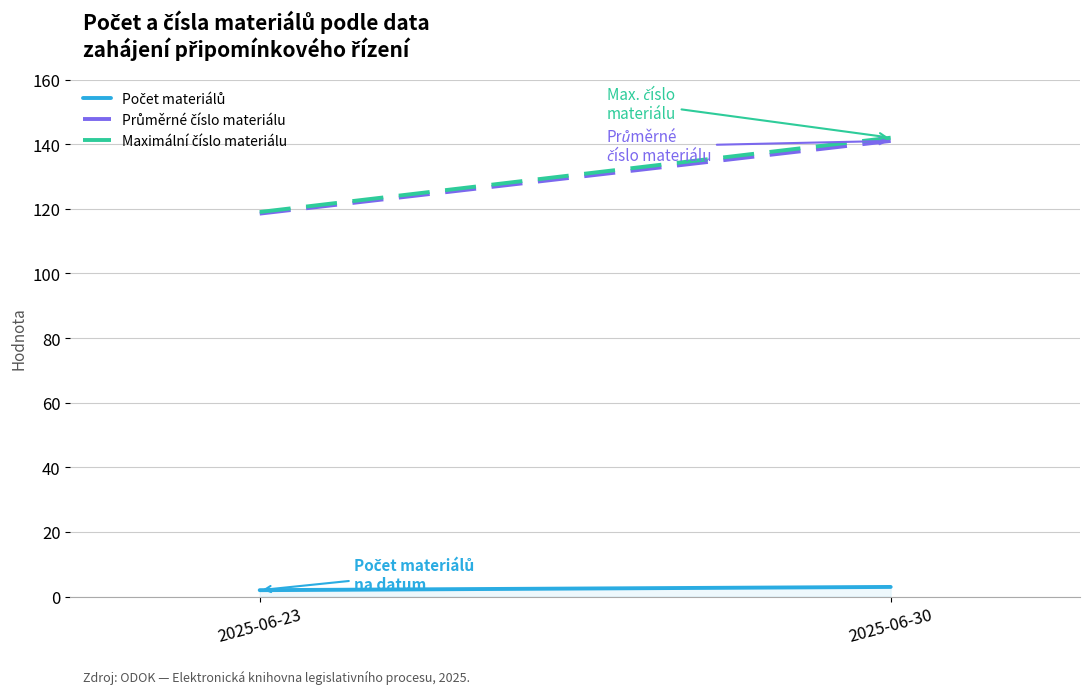

At 2025-06-23, list the series in order from smallest to largest.

Počet materiálů, Průměrné číslo materiálu, Maximální číslo materiálu